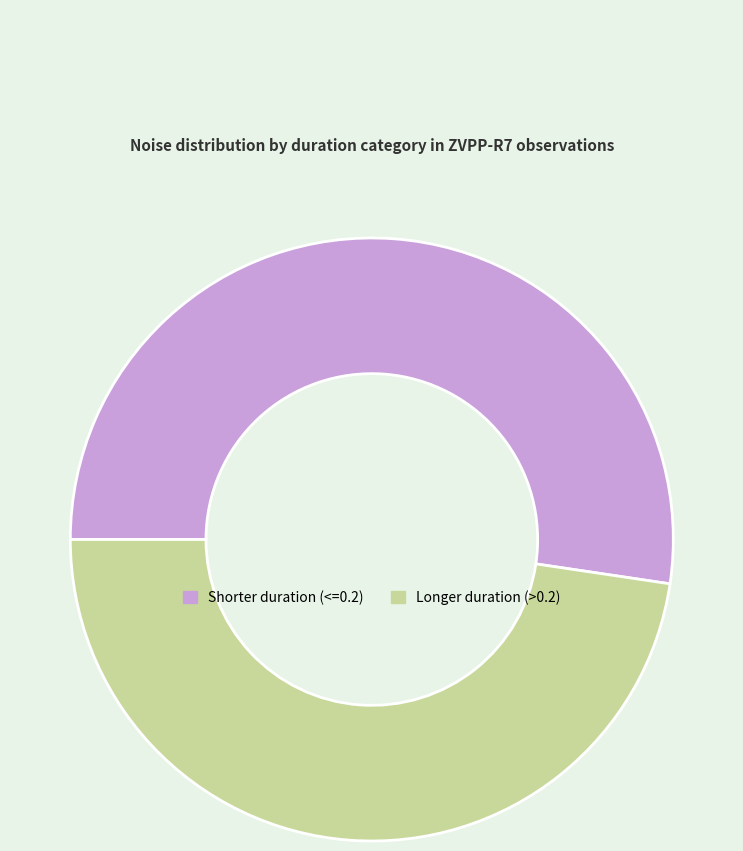

Is there any slice that represents more than half of the pie?

Yes